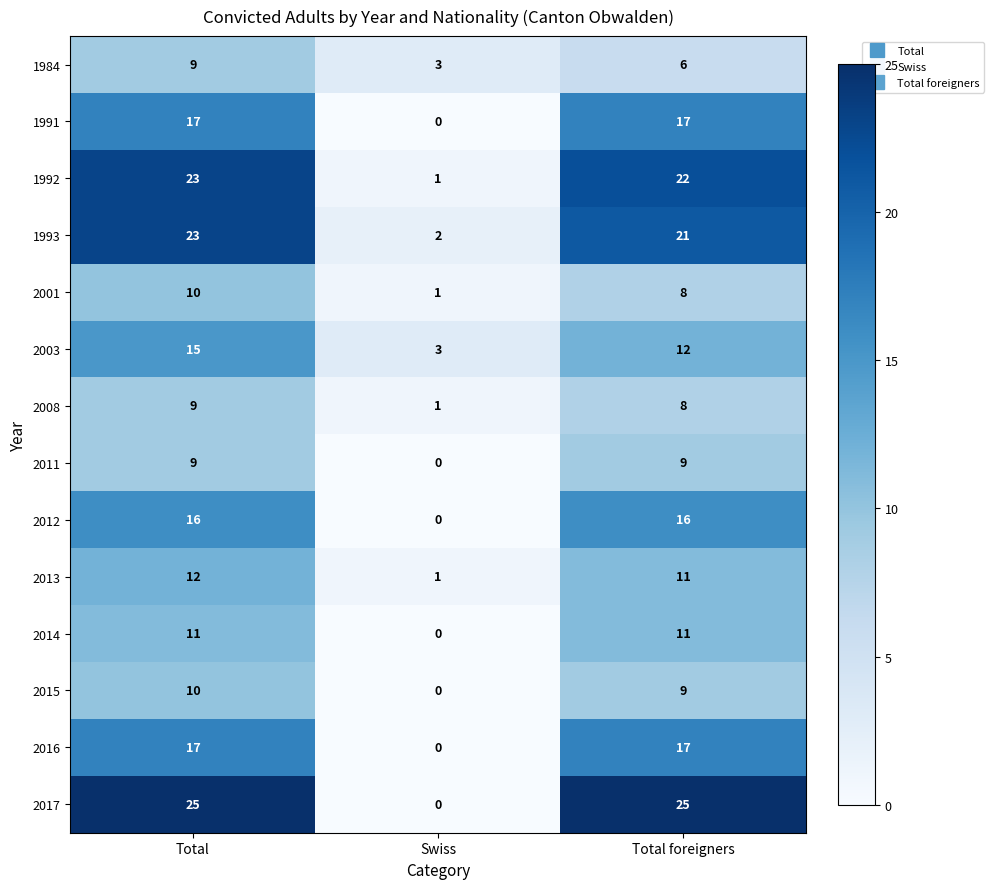

Which category has the lowest value across all series?

Swiss